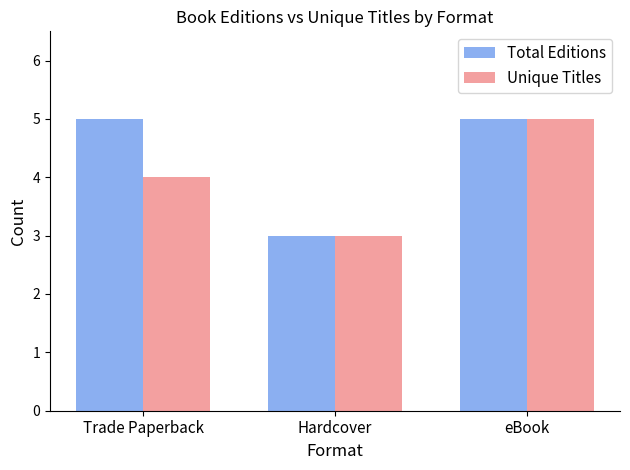

How many values in the Total Editions series are below 5?

1